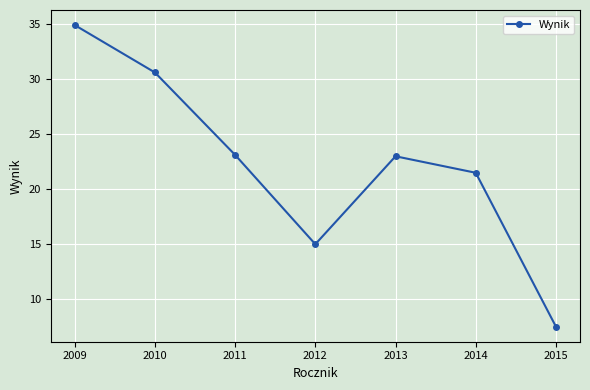

The chart shows a value of 9.2 at 2012. True or false?

False